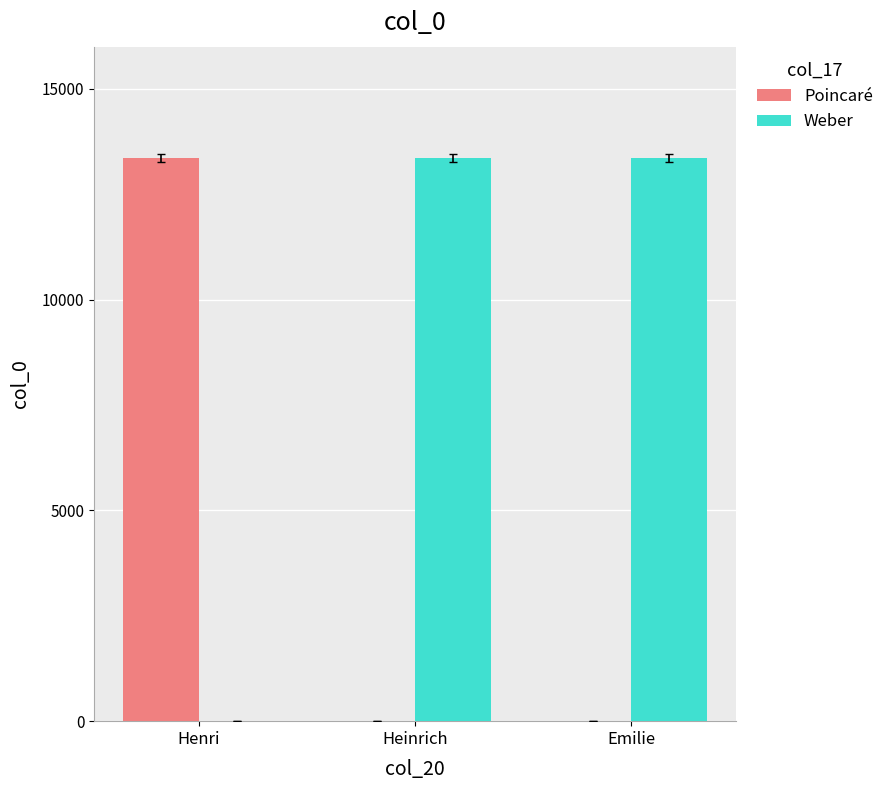

What is the maximum value shown in the chart?

13357